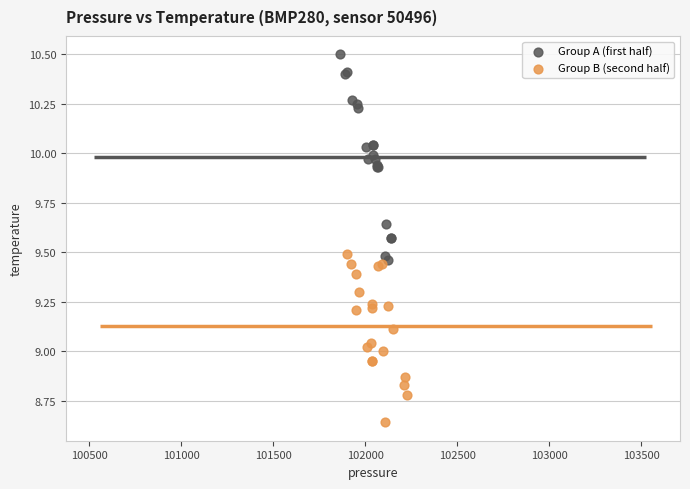

What are all the series names shown in the legend?

Group A (first half), Group B (second half)